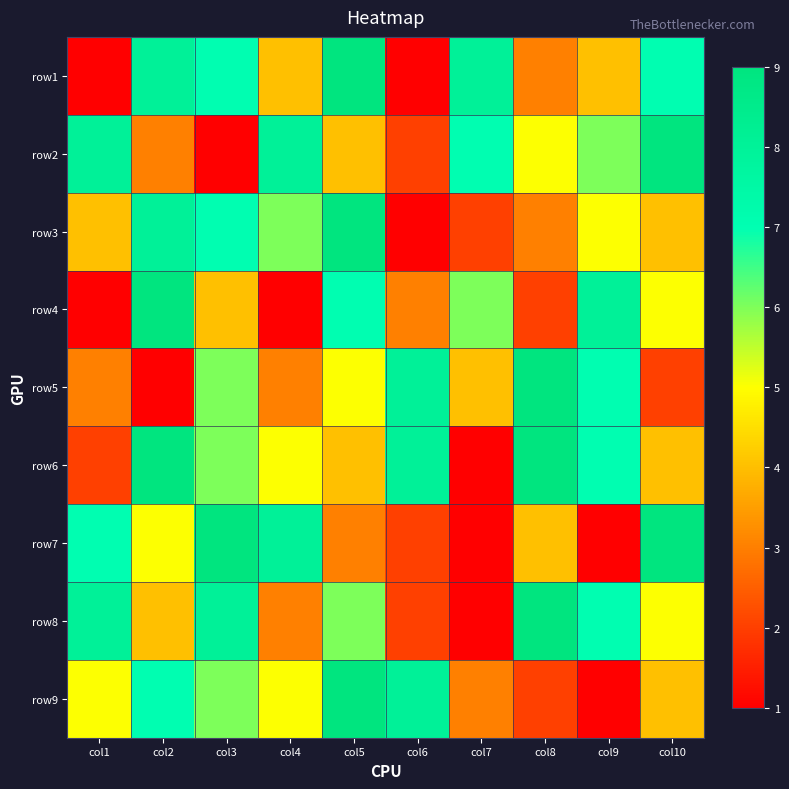

Rank the series at col4 from lowest to highest value.

row4, row5, row8, row1, row6, row9, row3, row2, row7